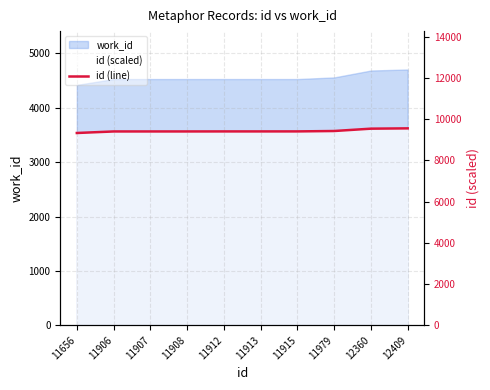

List the labels in order of value, smallest first.

11656, 11906, 11907, 11908, 11912, 11913, 11915, 11979, 12360, 12409